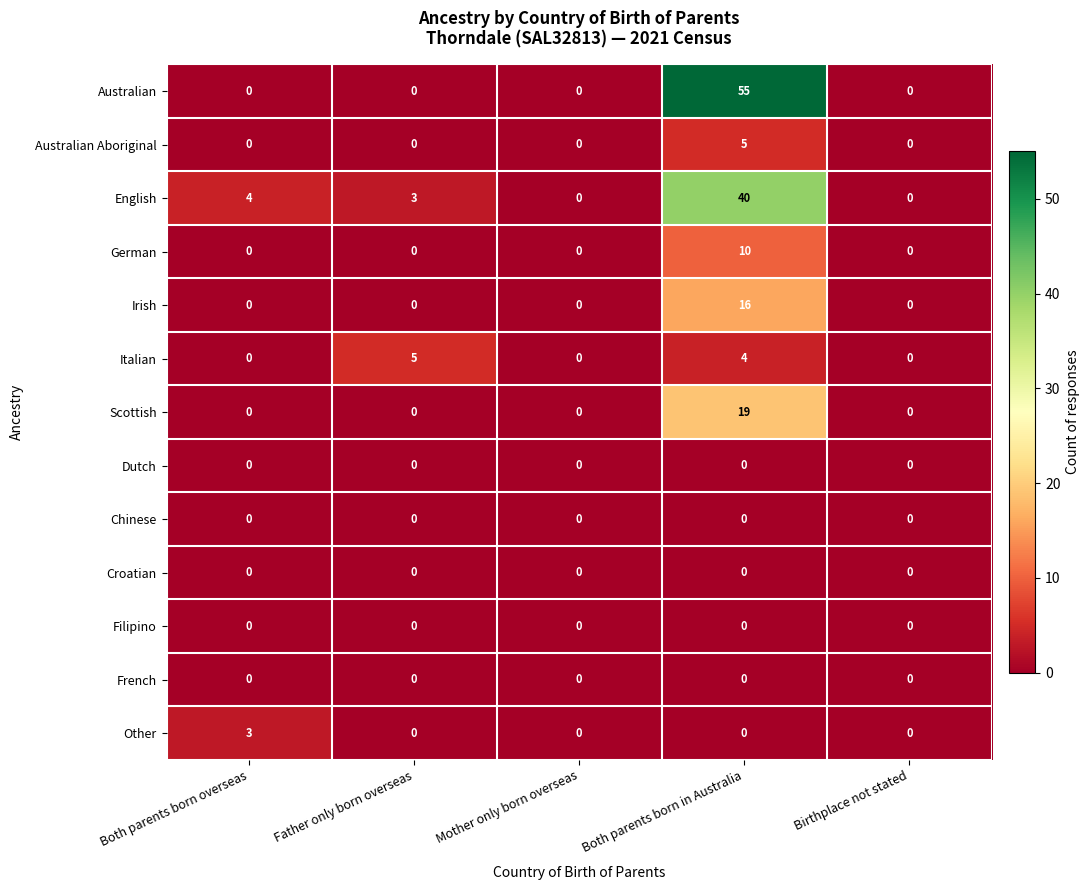

Which series has the widest spread of values?

Australian